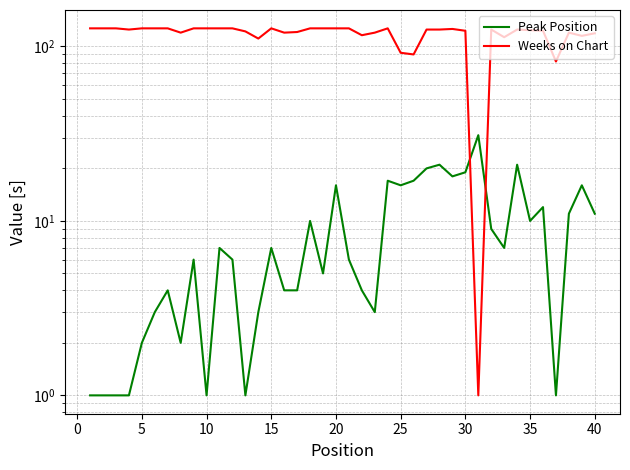

What is the difference between the maximum and minimum values in the Peak Position series?

30